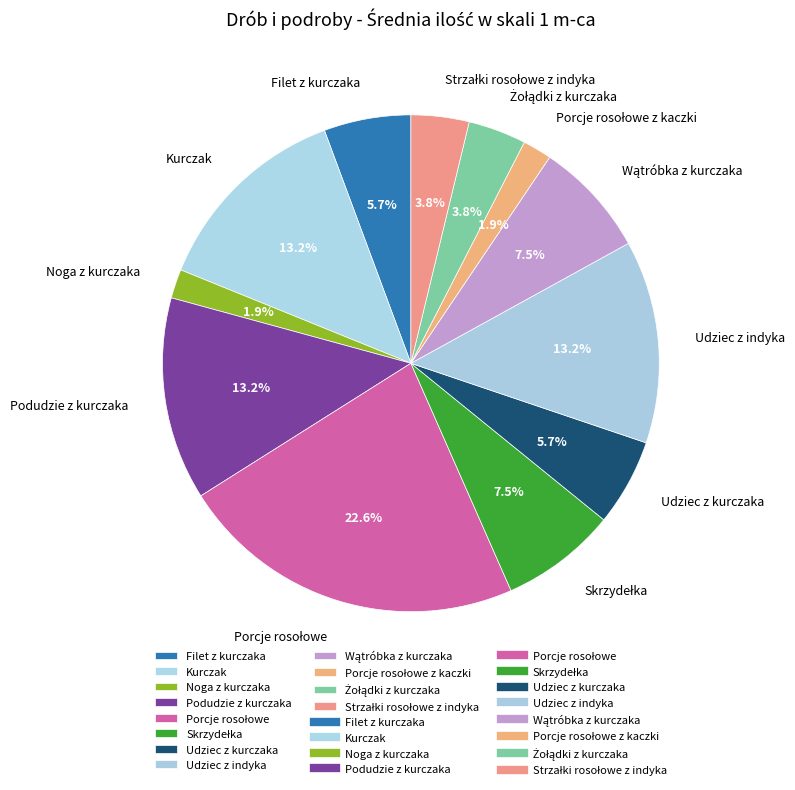

Is there a majority slice in this chart?

No